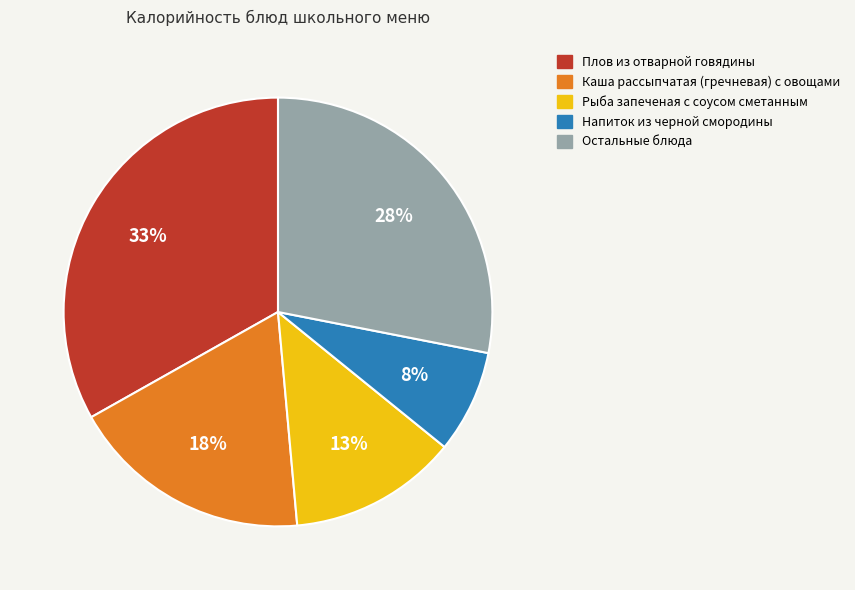

Count the number of slices in the pie.

5